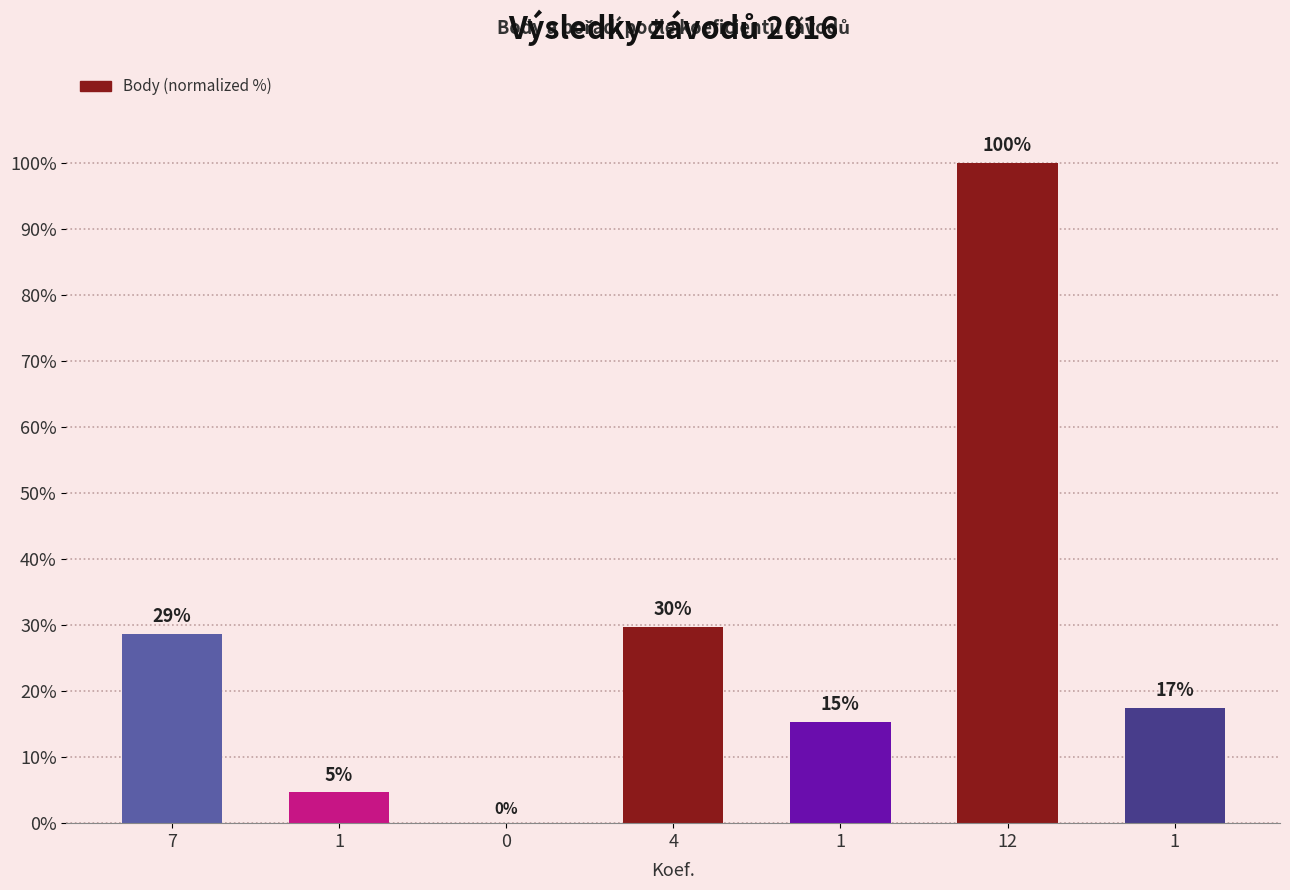

Are the bars horizontal?

No